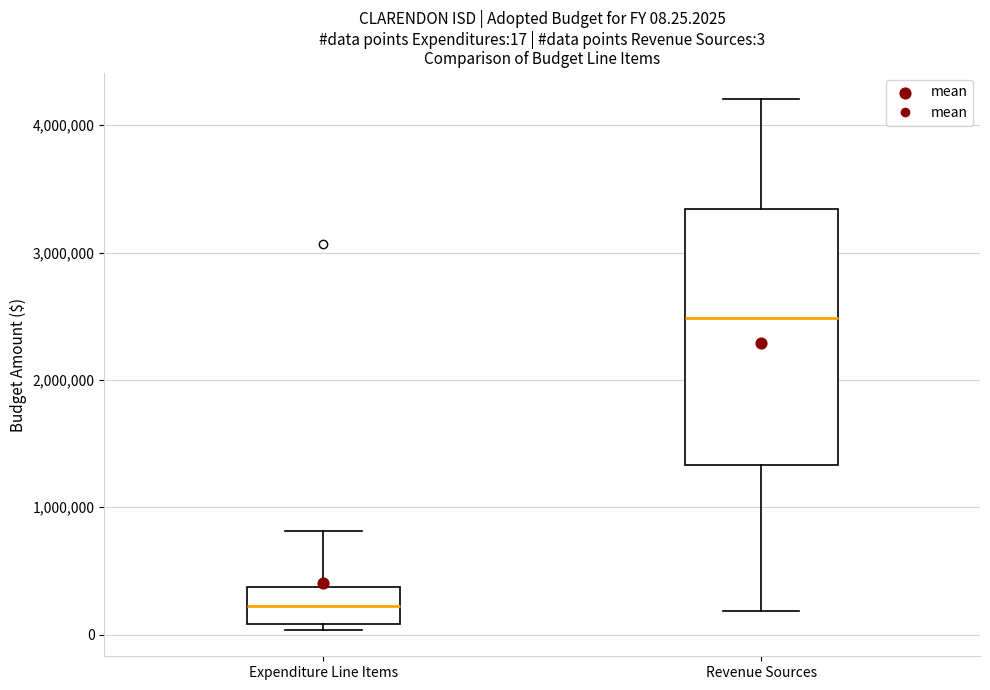

Which box has the lowest median line?

Expenditure Line Items